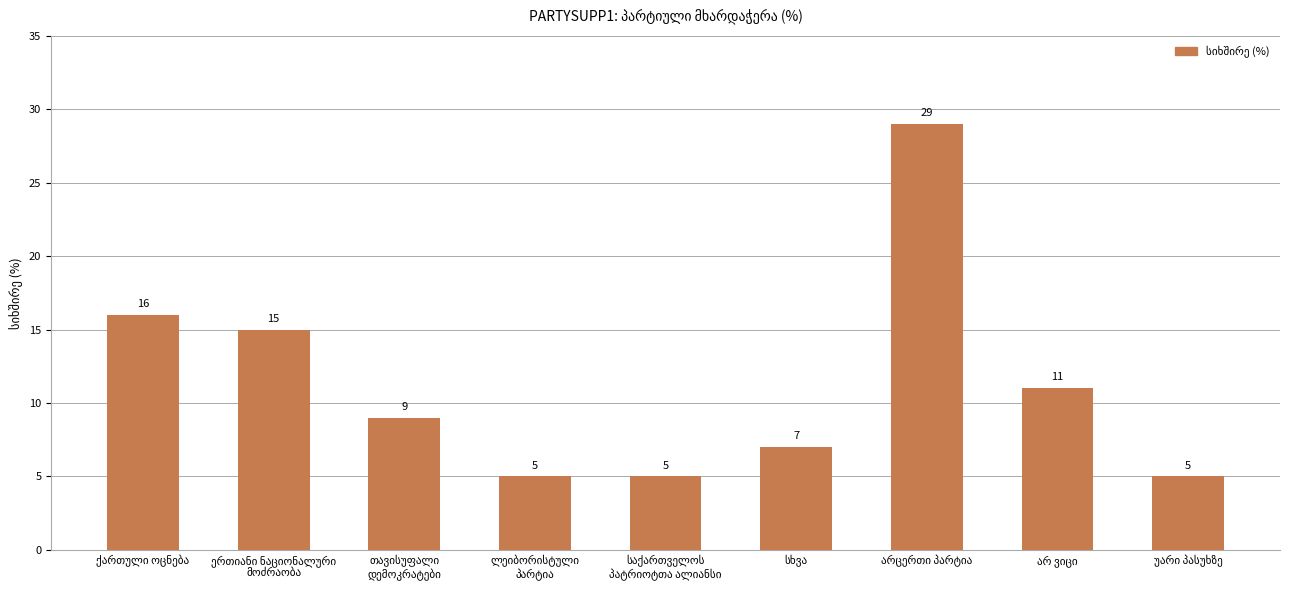

Reading right to left, list all the values displayed in this chart.

5	11	29	7	5	5	9	15	16